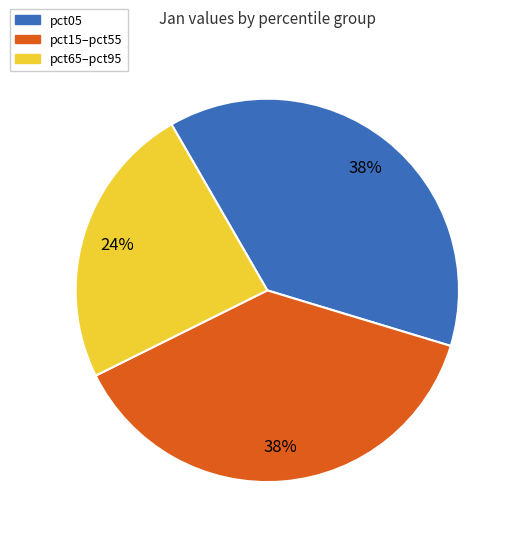

Does any single category account for the majority?

No